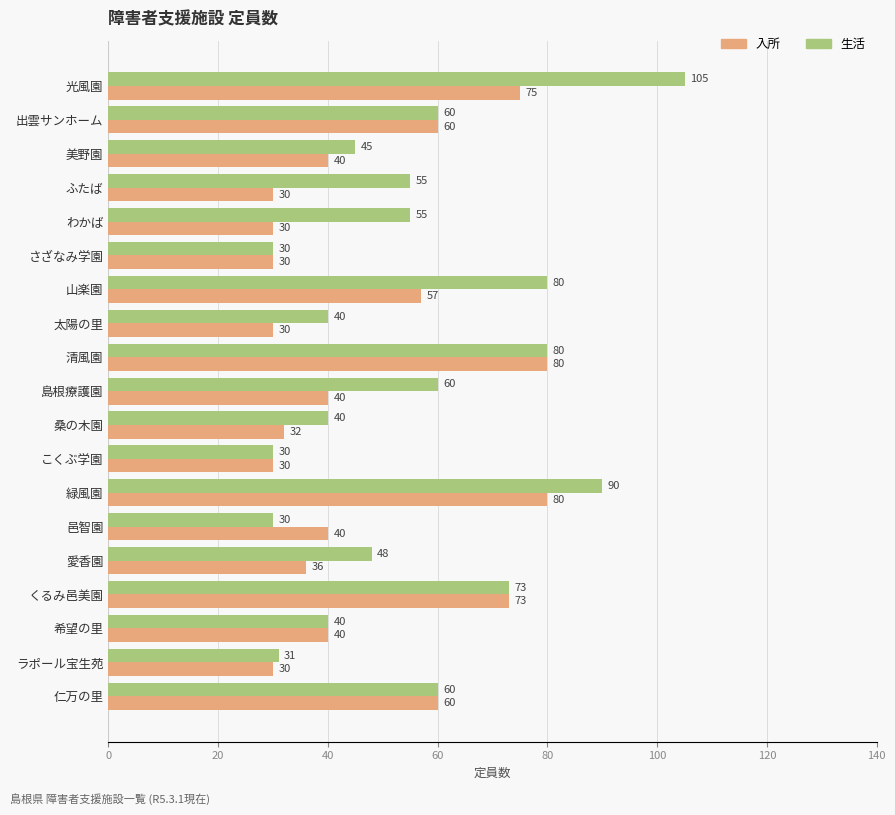

At how many categories does at least one series exceed 33?

16